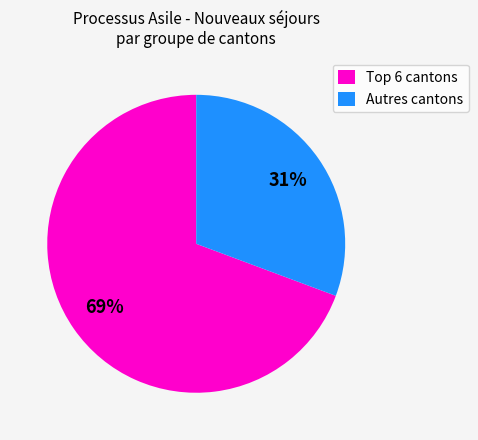

Is it true that Autres cantons is 20% of the pie?

False